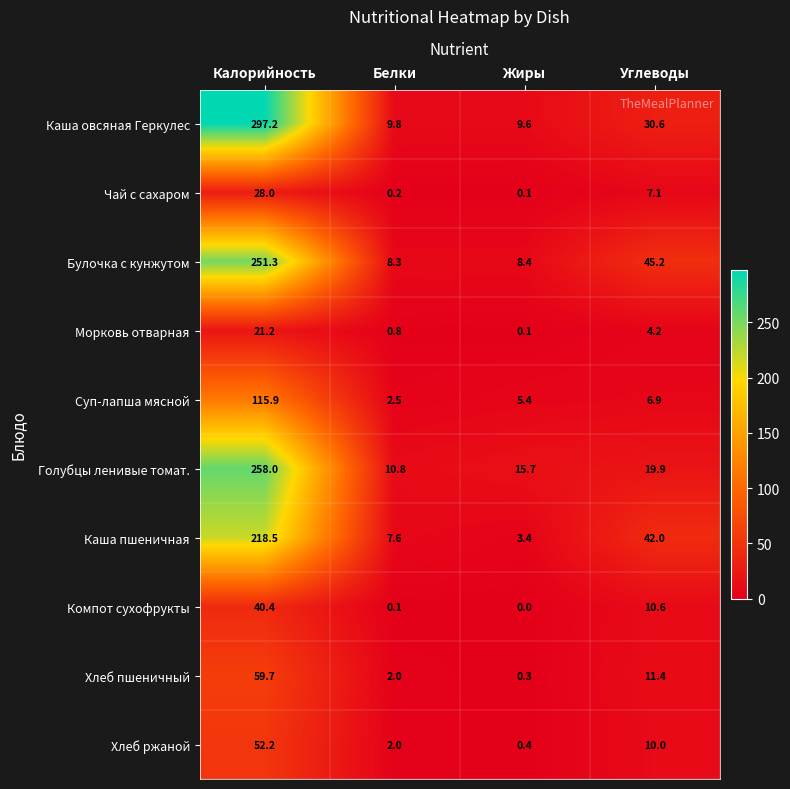

The value of Голубцы ленивые томат. at Калорийность is 258.0. True or false?

True